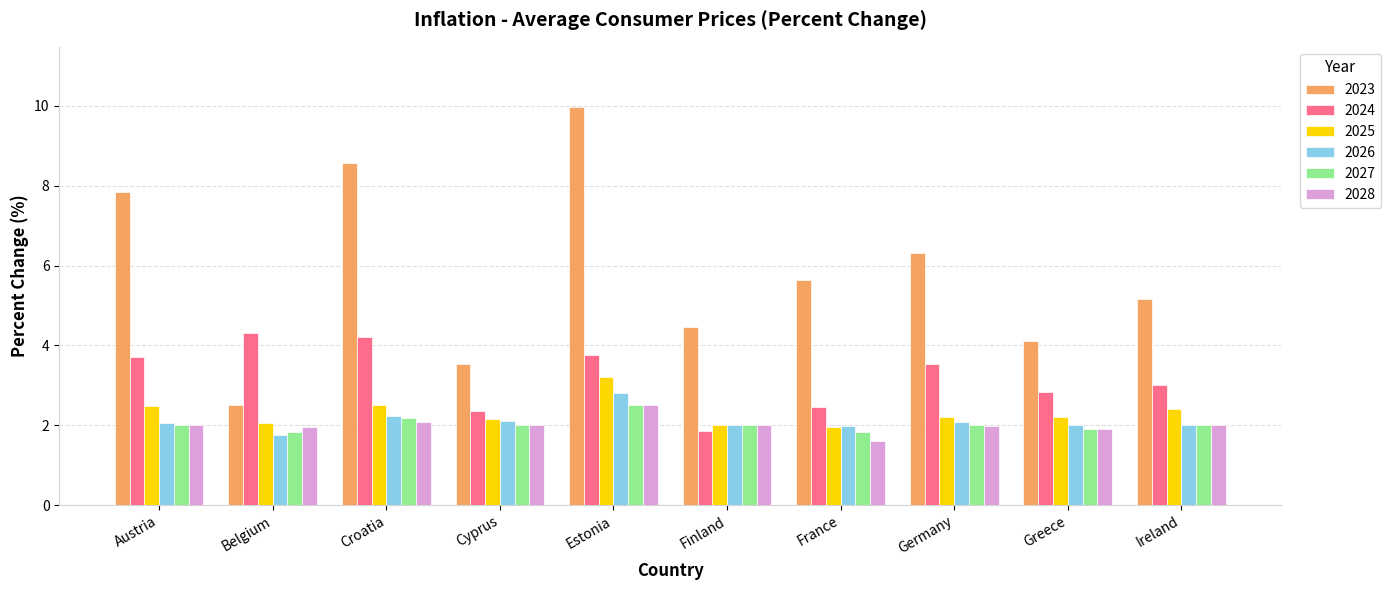

What are all the series names shown in the legend?

2023, 2024, 2025, 2026, 2027, 2028